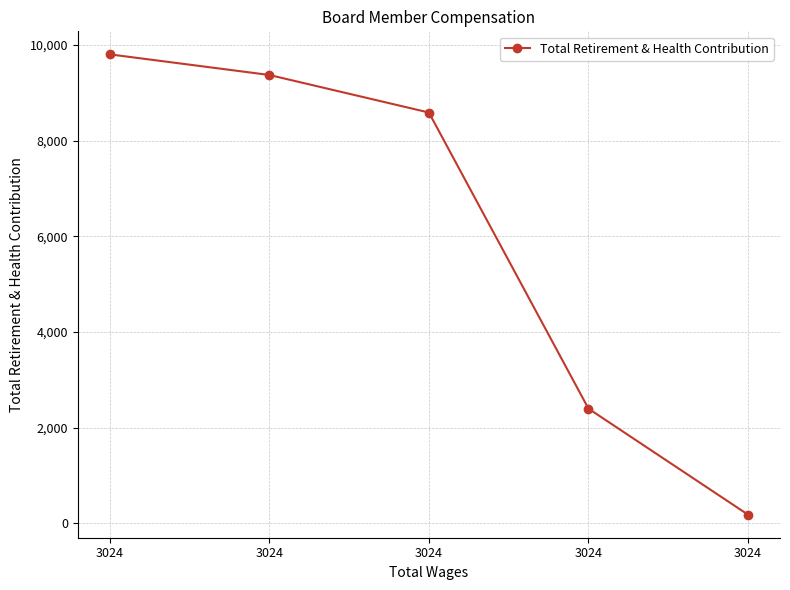

How many distinct data groups are displayed?

1